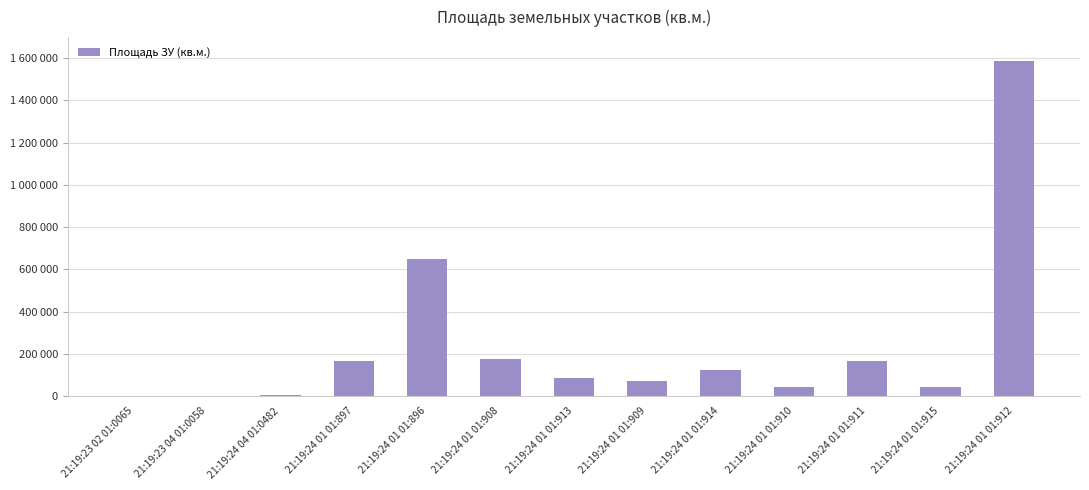

Are the bars horizontal?

No